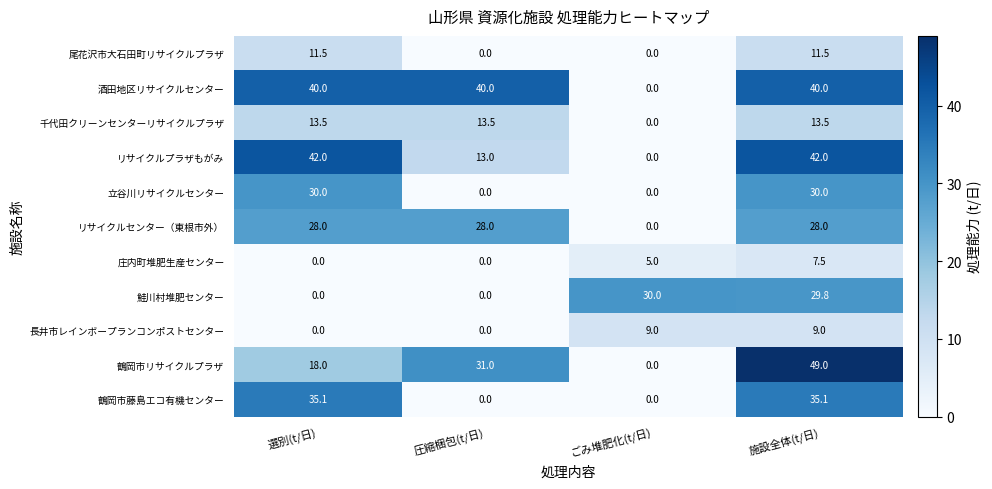

What is the greatest value displayed?

49.0